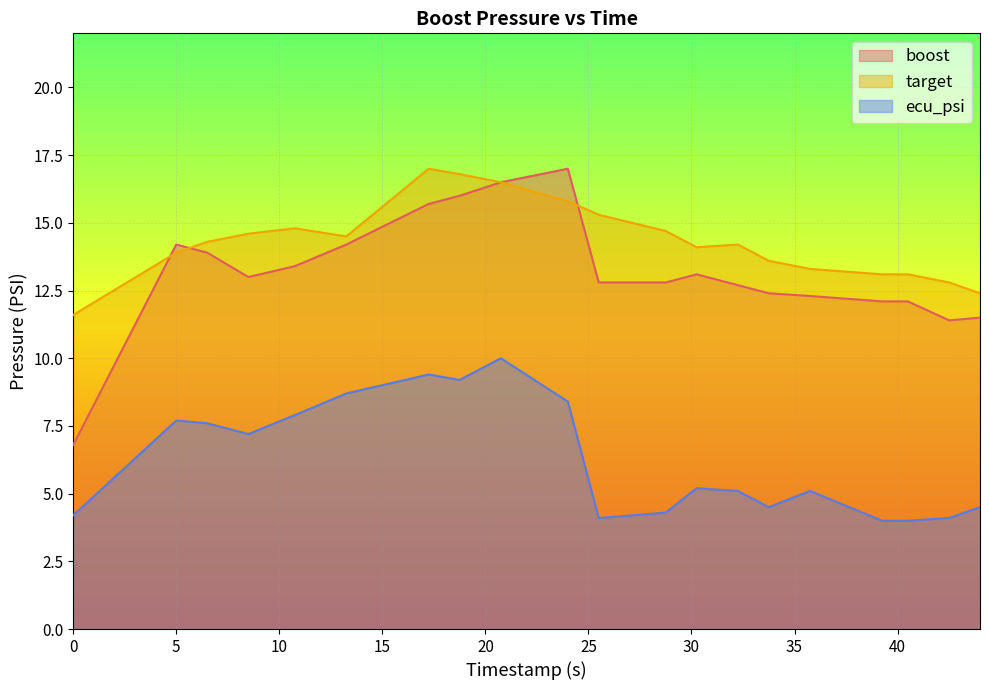

At how many categories does at least one series exceed 13?

17